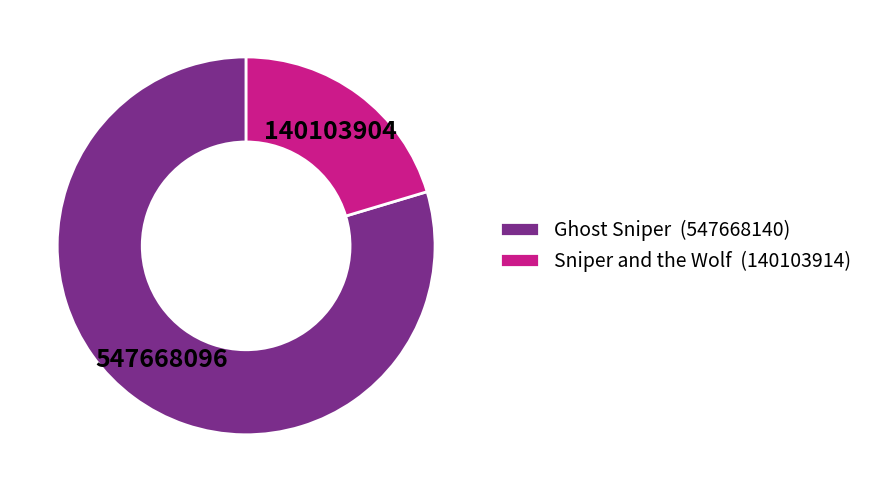

The Ghost Sniper slice represents 80% of the pie. True or false?

True